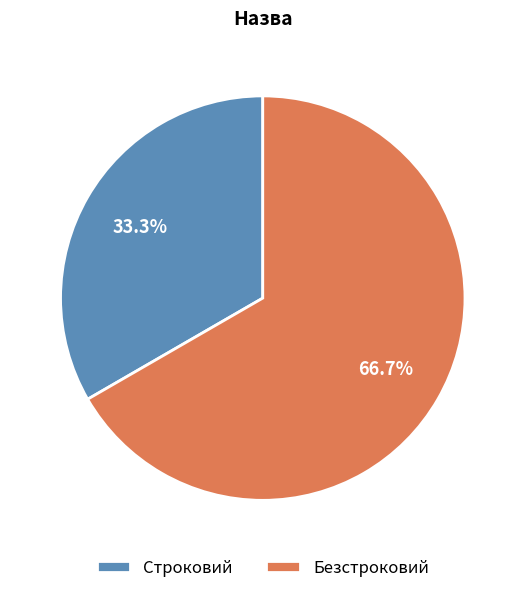

What percentage is the Безстроковий slice, to the nearest percent?

67%